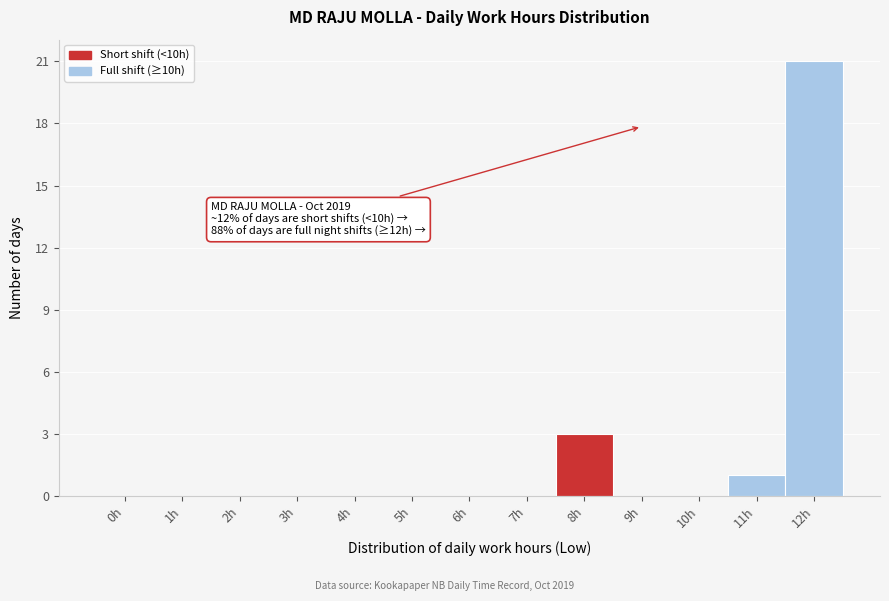

Reading left to right, transcribe all the data shown in this chart.

0h=0	1h=0	2h=0	3h=0	4h=0	5h=0	6h=0	7h=0	8h=3	9h=0	10h=0	11h=1	12h=21